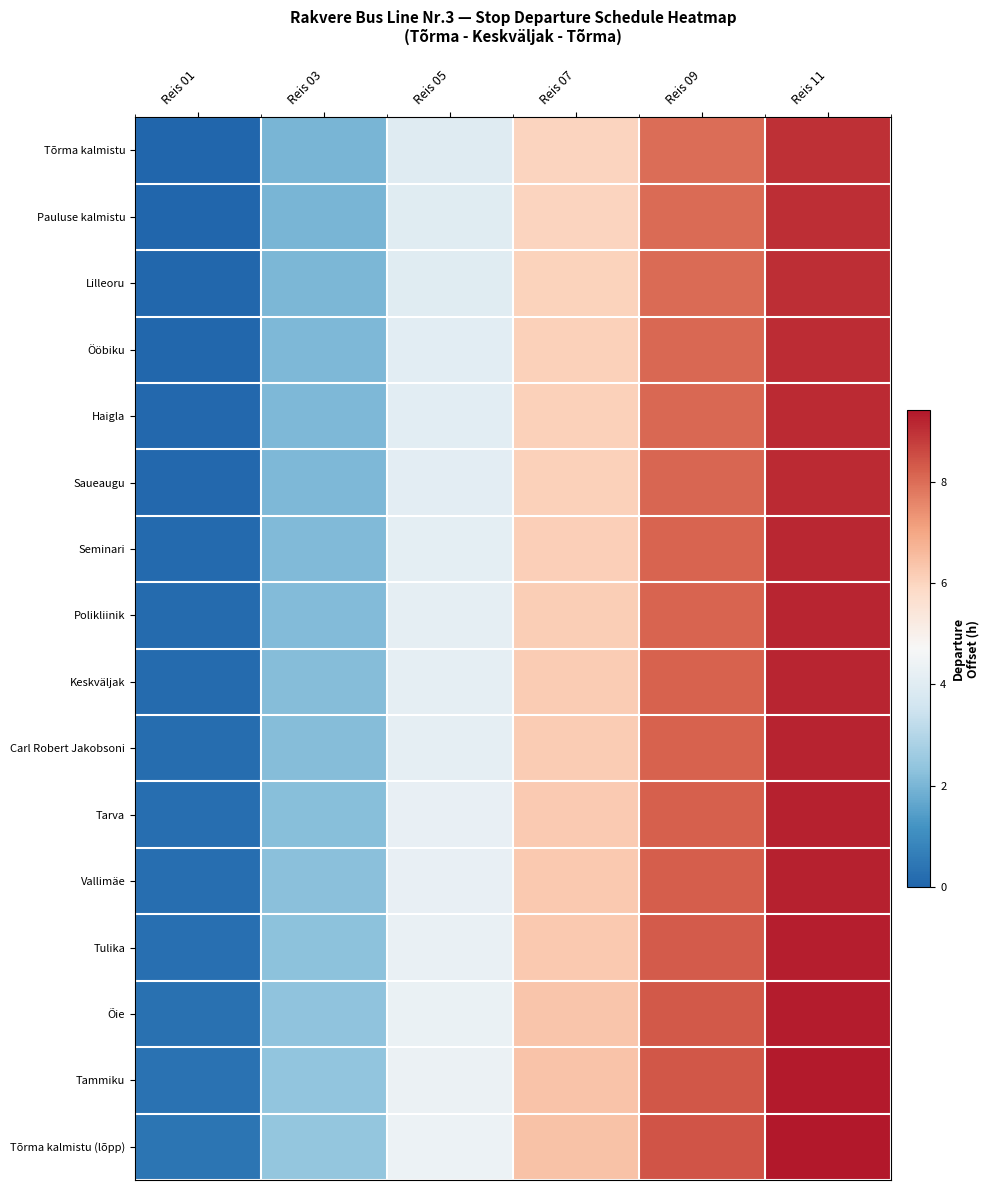

What is the total value across all series at Reis 07?

98.8